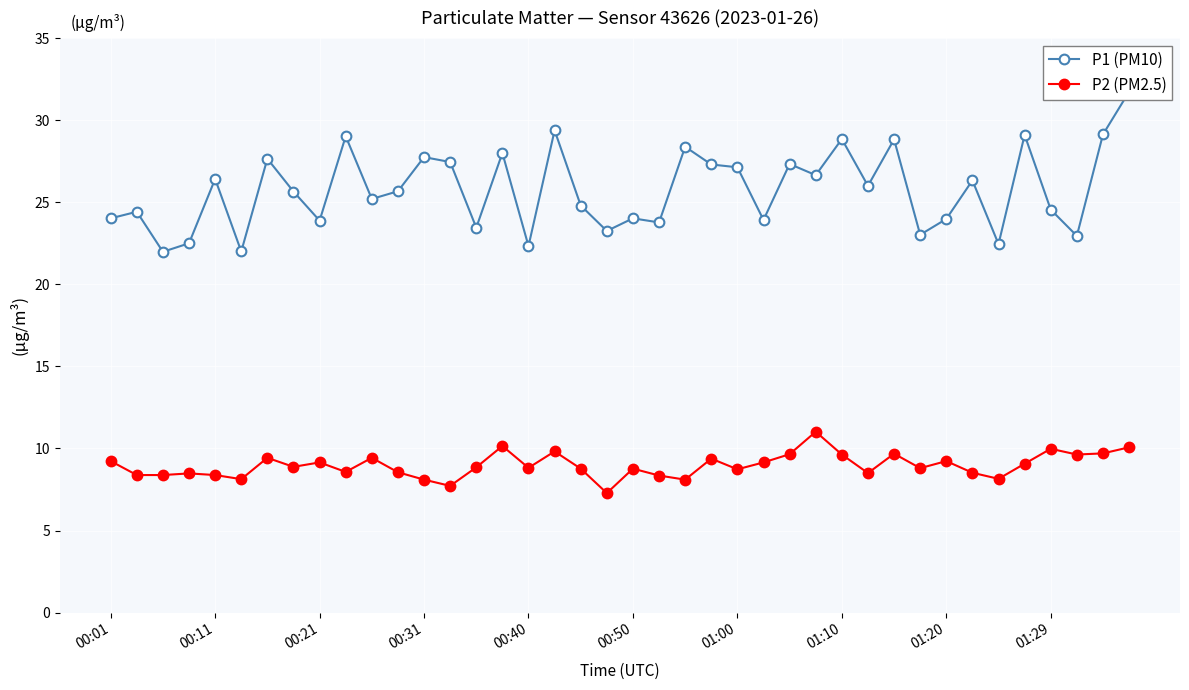

Which series has the largest total across all categories?

P1 (PM10)